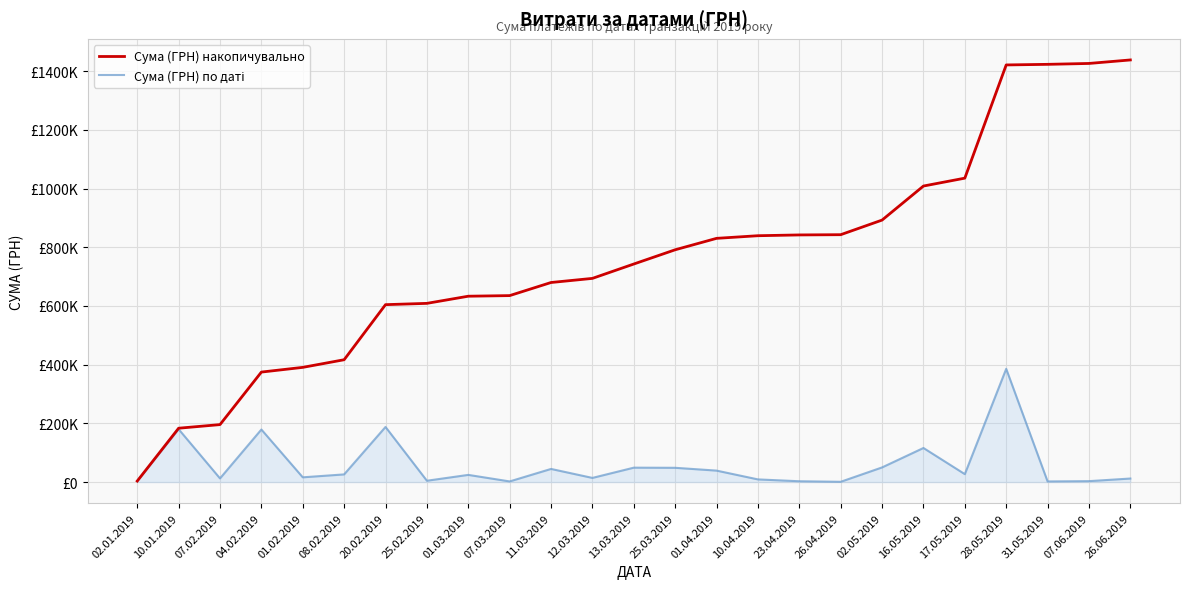

What is the greatest value displayed?

1438036.5